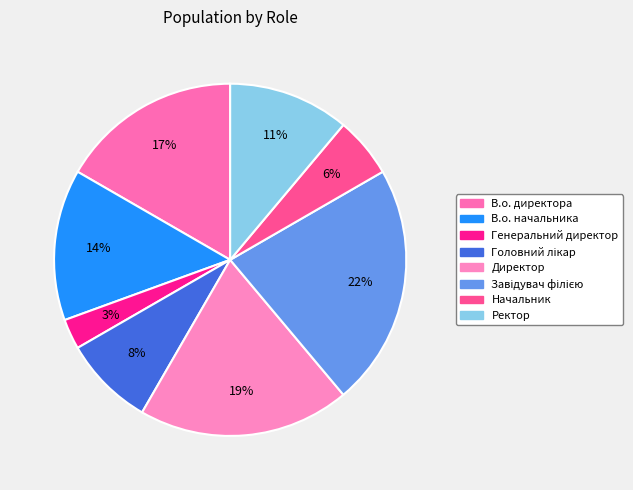

Is it true that Ректор is 11% of the pie?

True